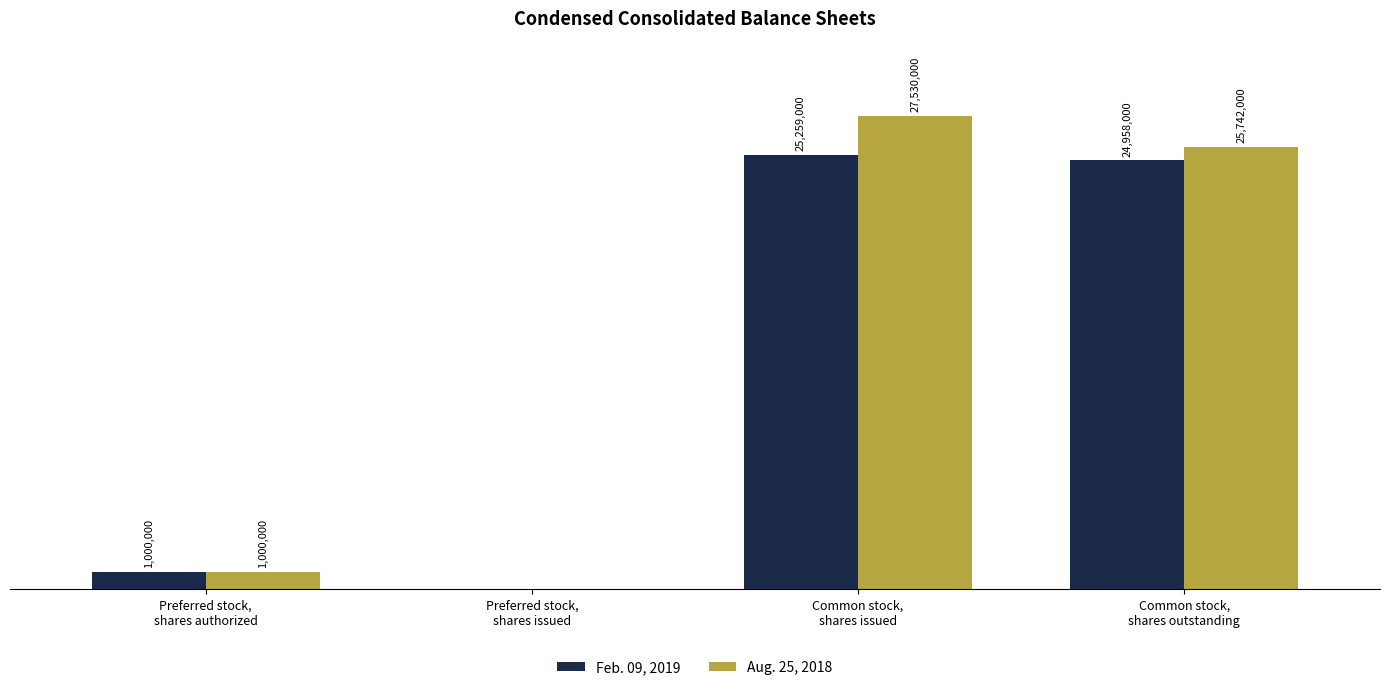

At which label is Aug. 25, 2018 closest to 13765000?

Common stock,
shares outstanding